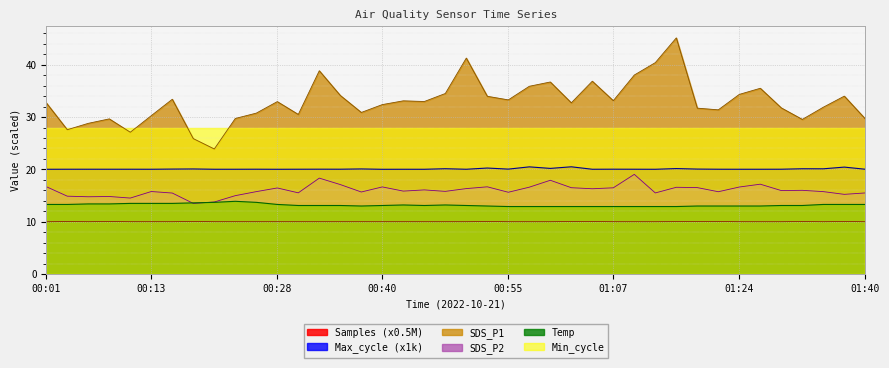

What is the difference between the highest and lowest values at 00:38?

20.9